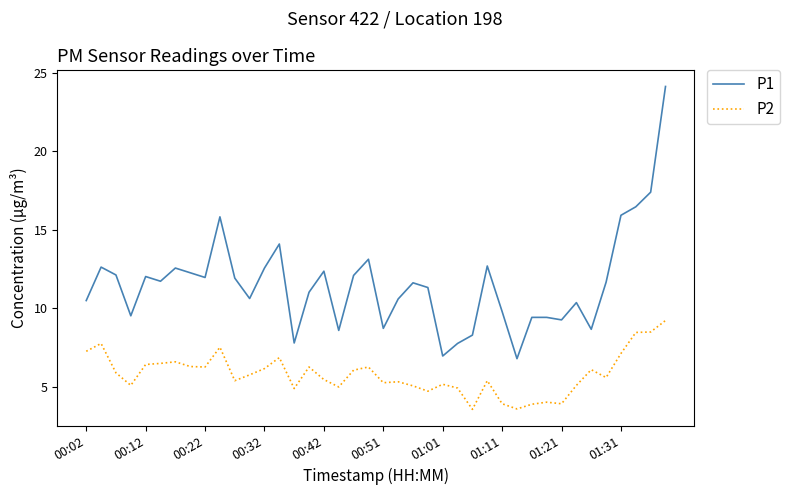

What is the highest value of the P2 series?

9.2